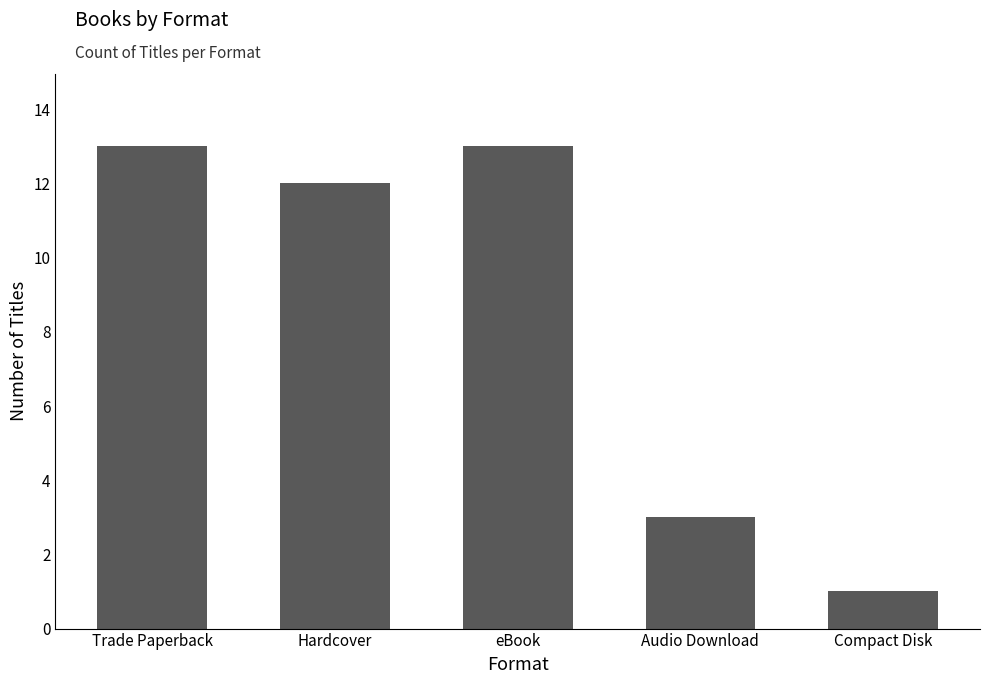

Between Hardcover and Trade Paperback, which is larger?

Trade Paperback